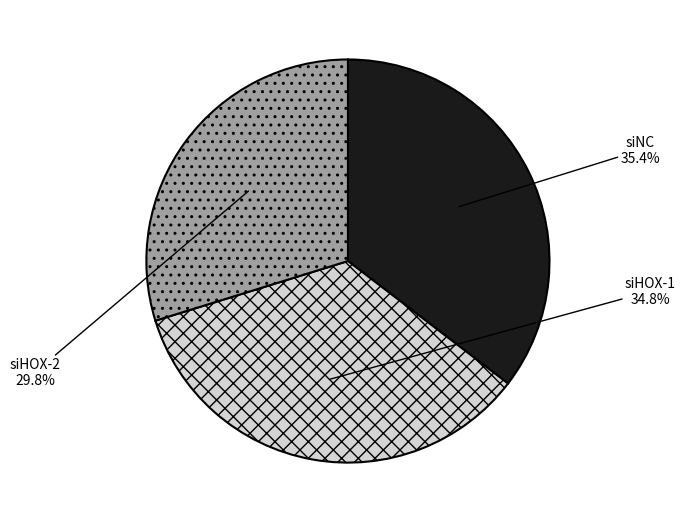

Which slice is the largest?

siNC